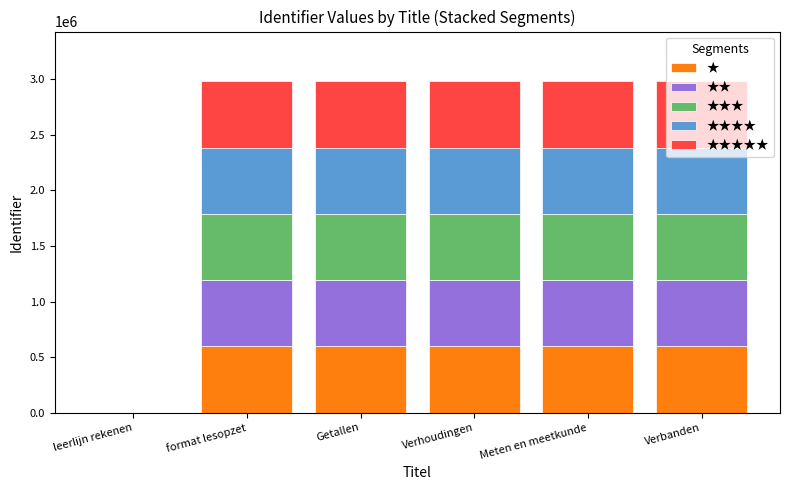

What is the maximum value for ★?

596774.4